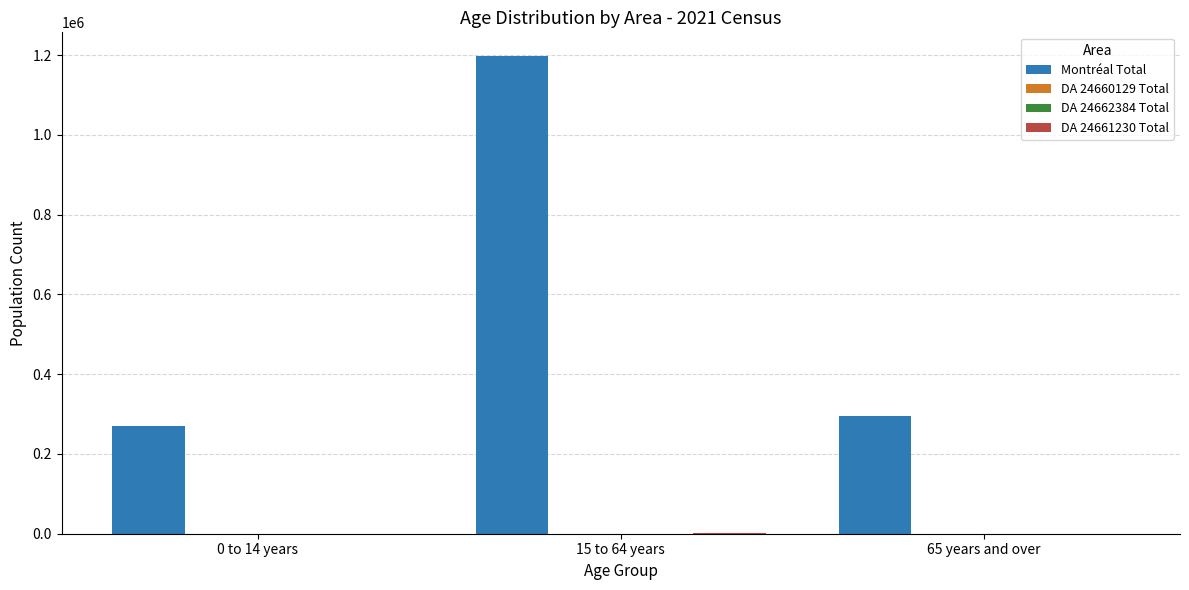

How many data points does each series have?

3